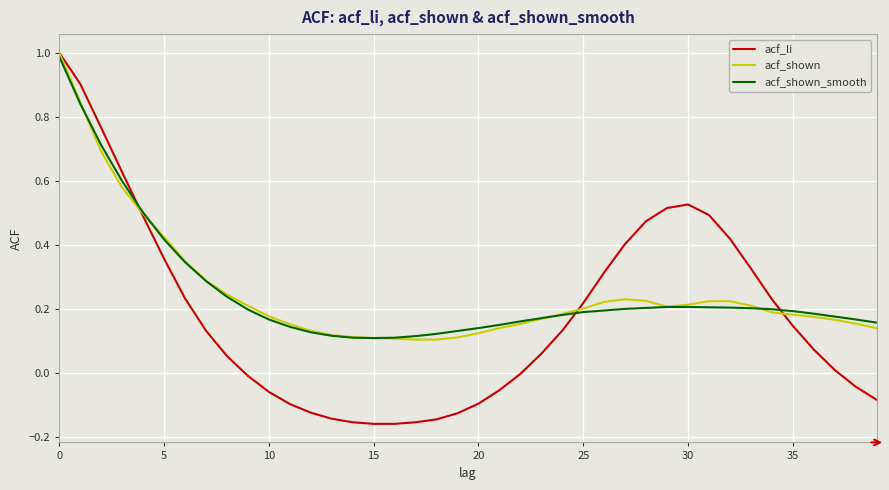

What is the maximum value shown in the chart?

1.0